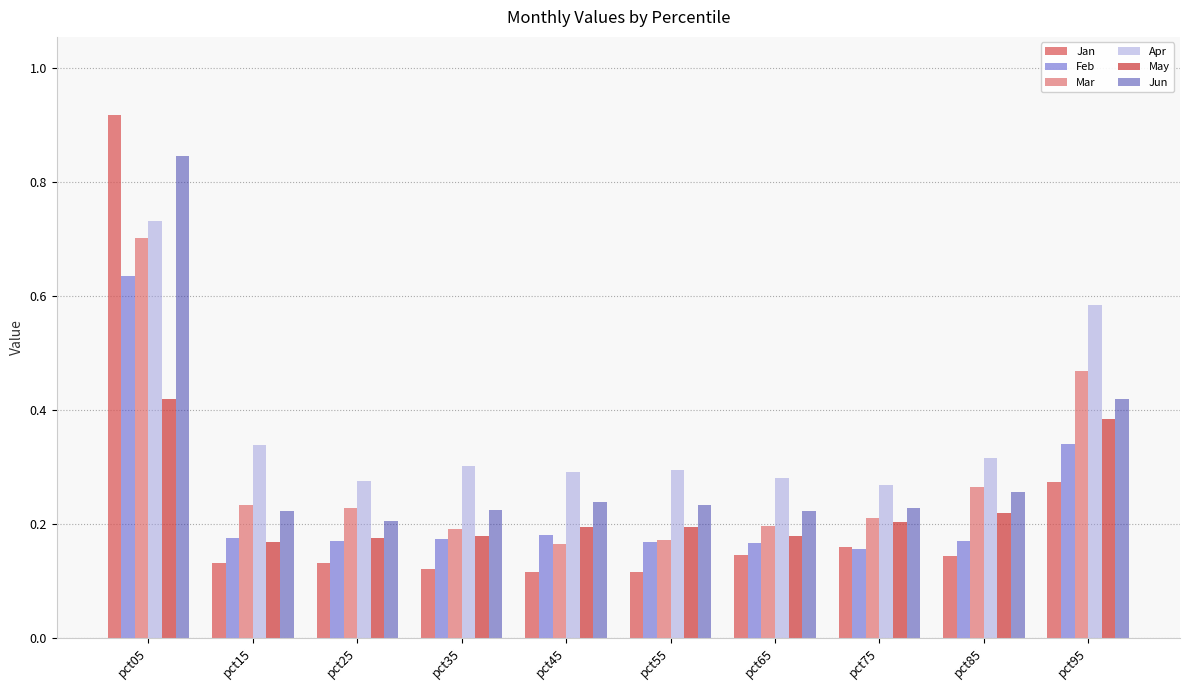

At how many categories does at least one series exceed 0?

10